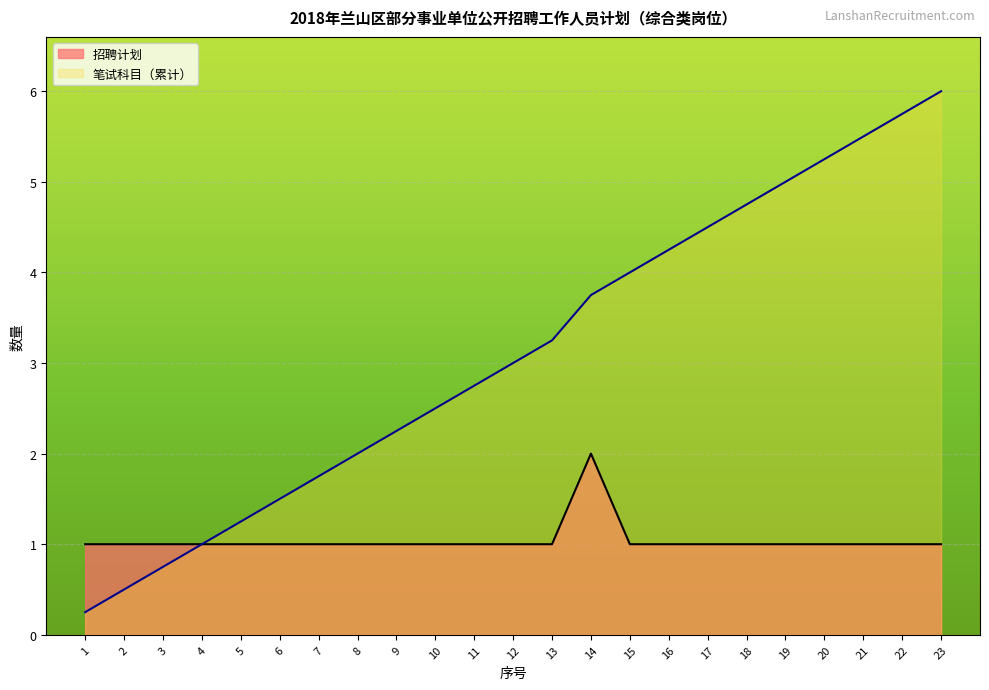

True or false: 招聘计划 and 笔试科目累计 cross at least once.

False